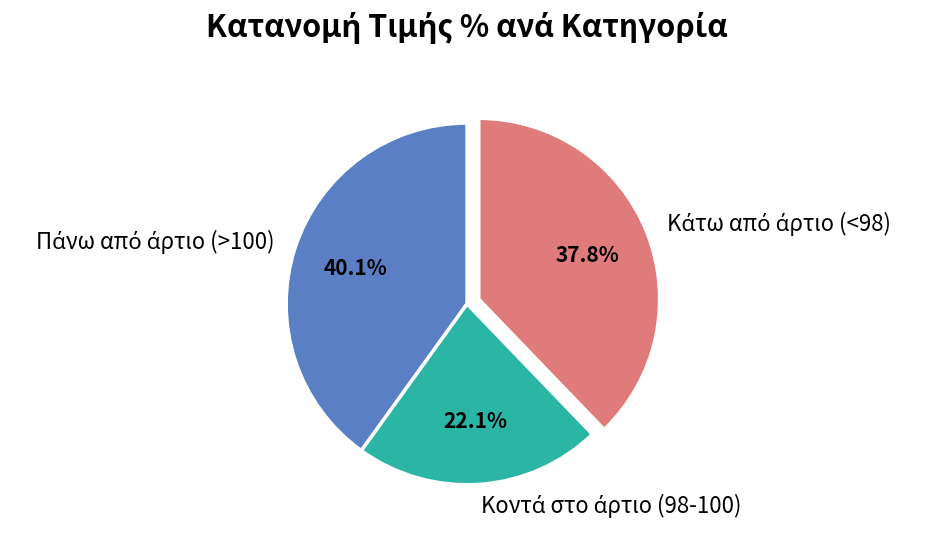

Does any single category account for the majority?

No